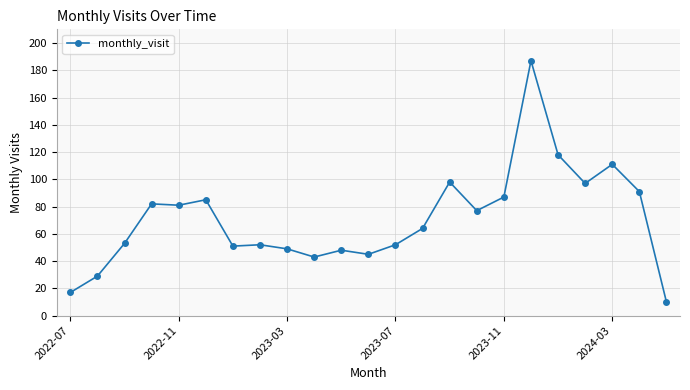

What is the value of the 7th point from the left?

51